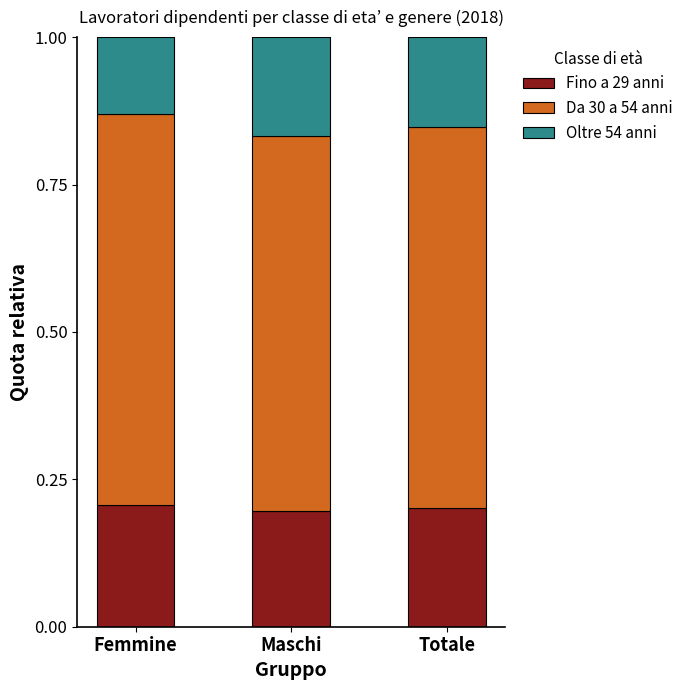

How many bars are there in total?

3